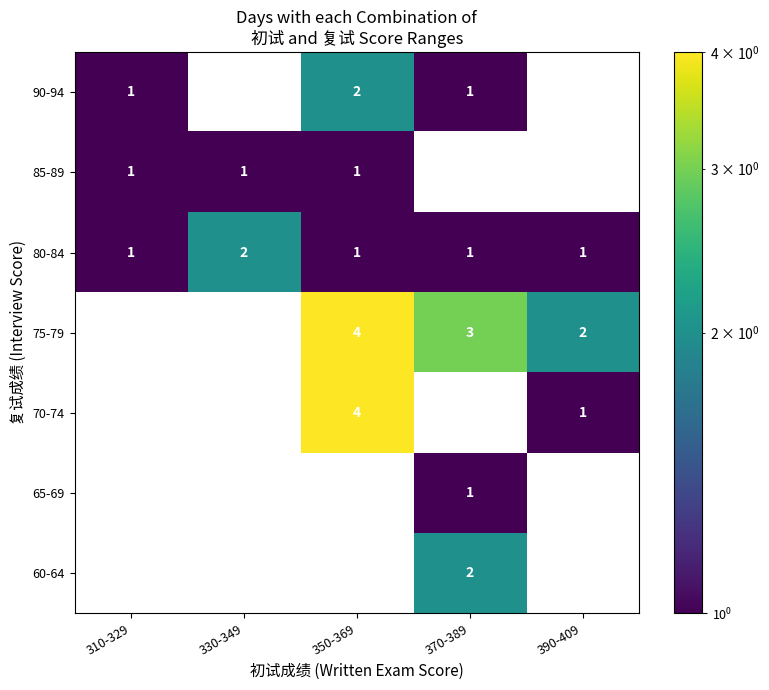

Is the value of 75-79 at 370-389 greater than the value of 90-94 at 350-369?

Yes